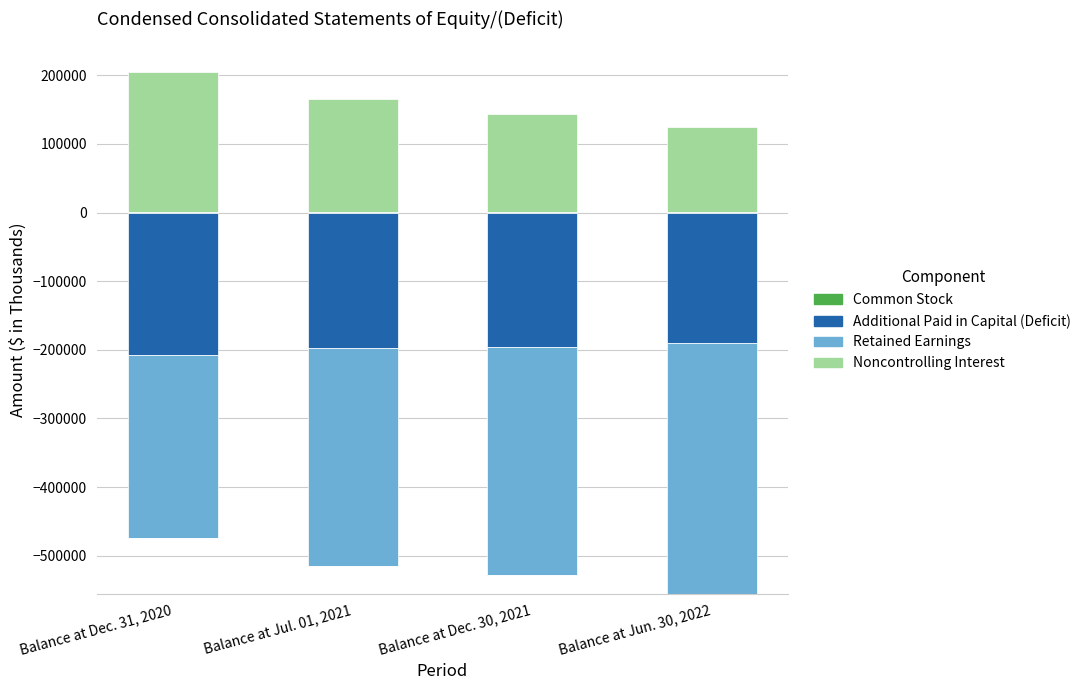

Are the bars horizontal?

No